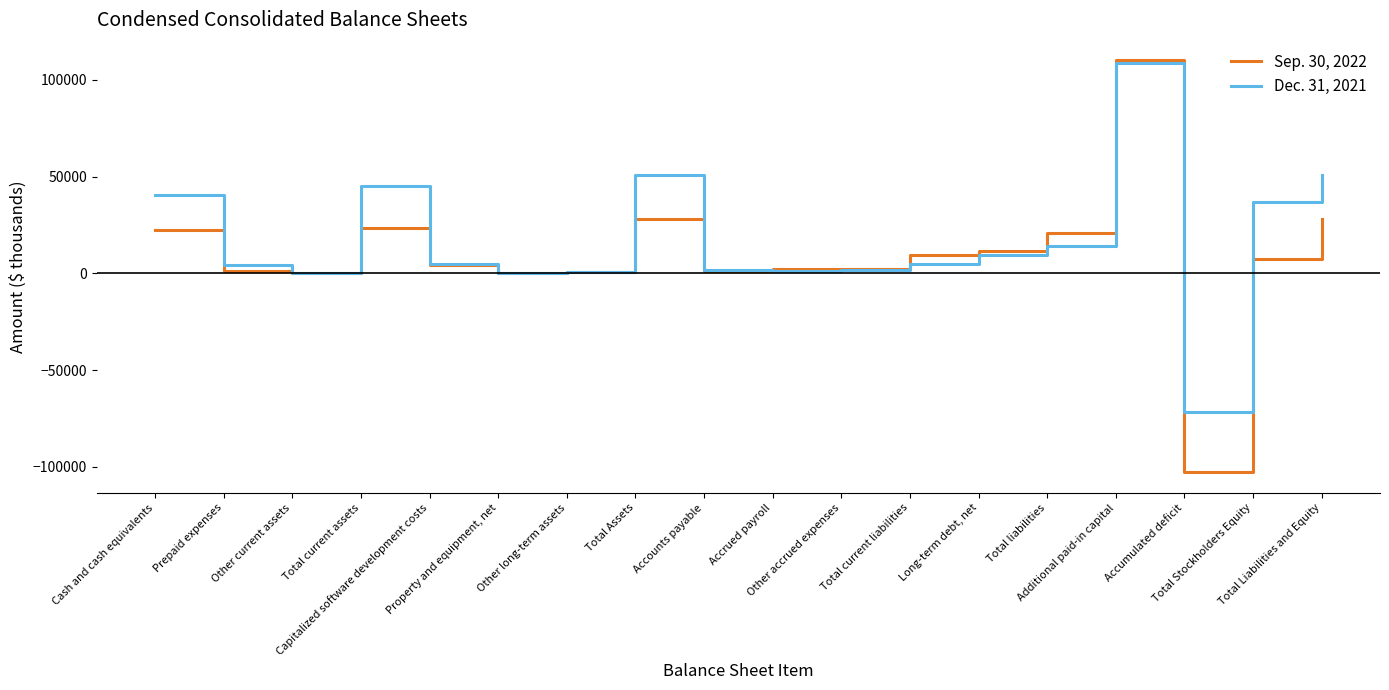

What is the approximate value of Dec. 31, 2021 at Prepaid expenses?

4409